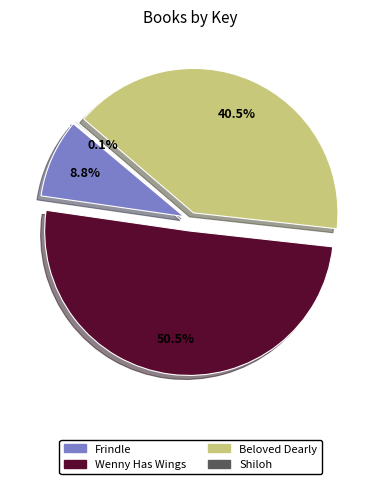

What is the total percentage of Frindle and Beloved Dearly?

49.3%